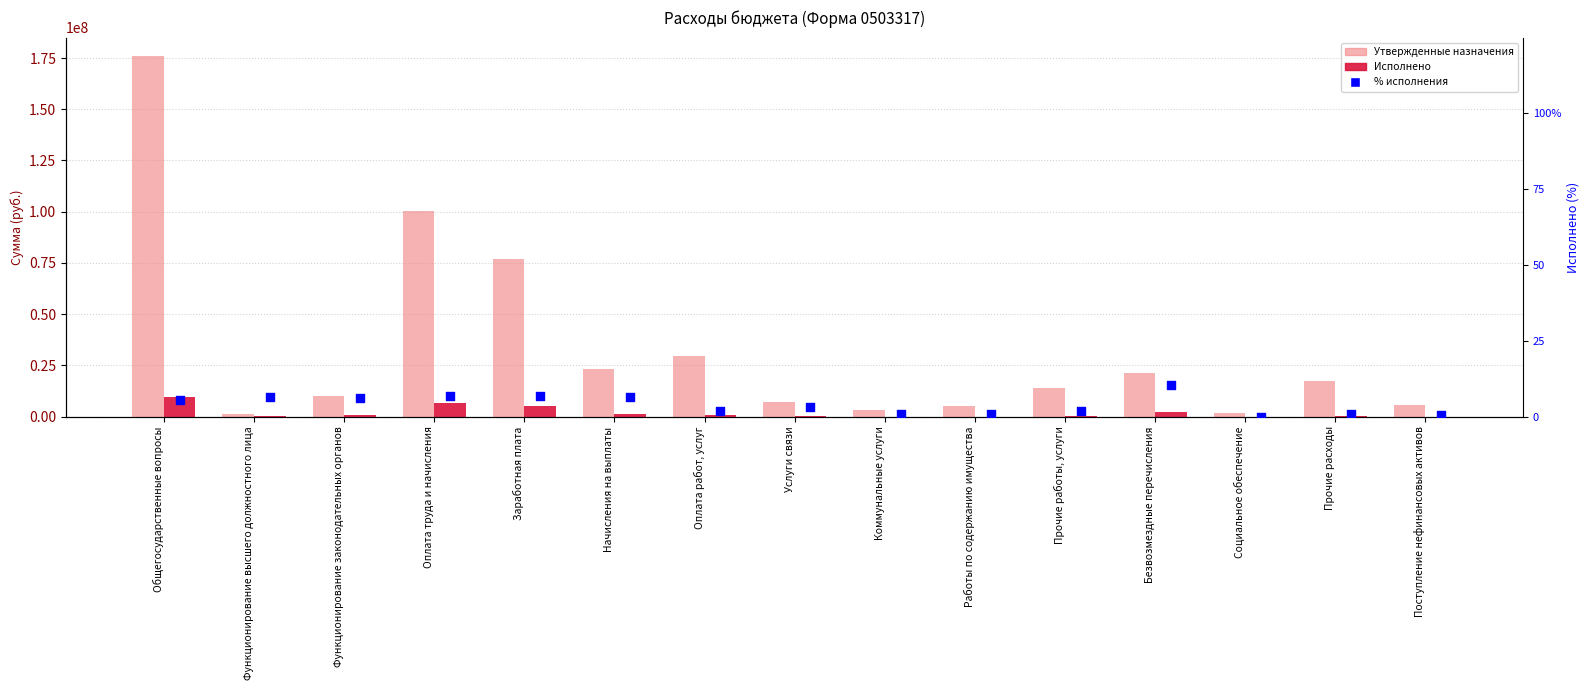

What is the total value across all series at Прочие работы, услуги?

14013848.7